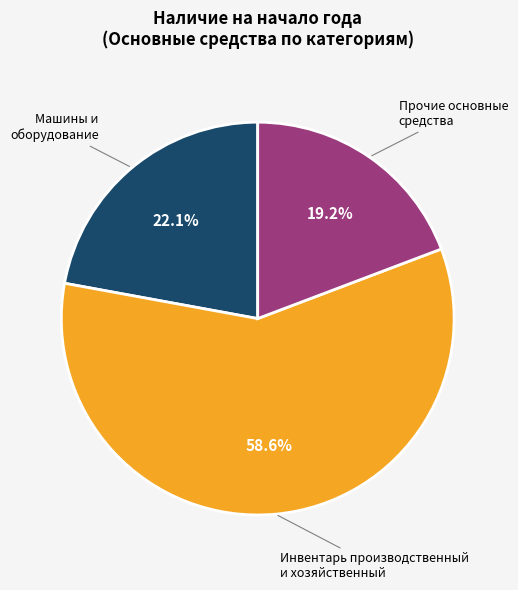

Is there a majority slice in this chart?

Yes